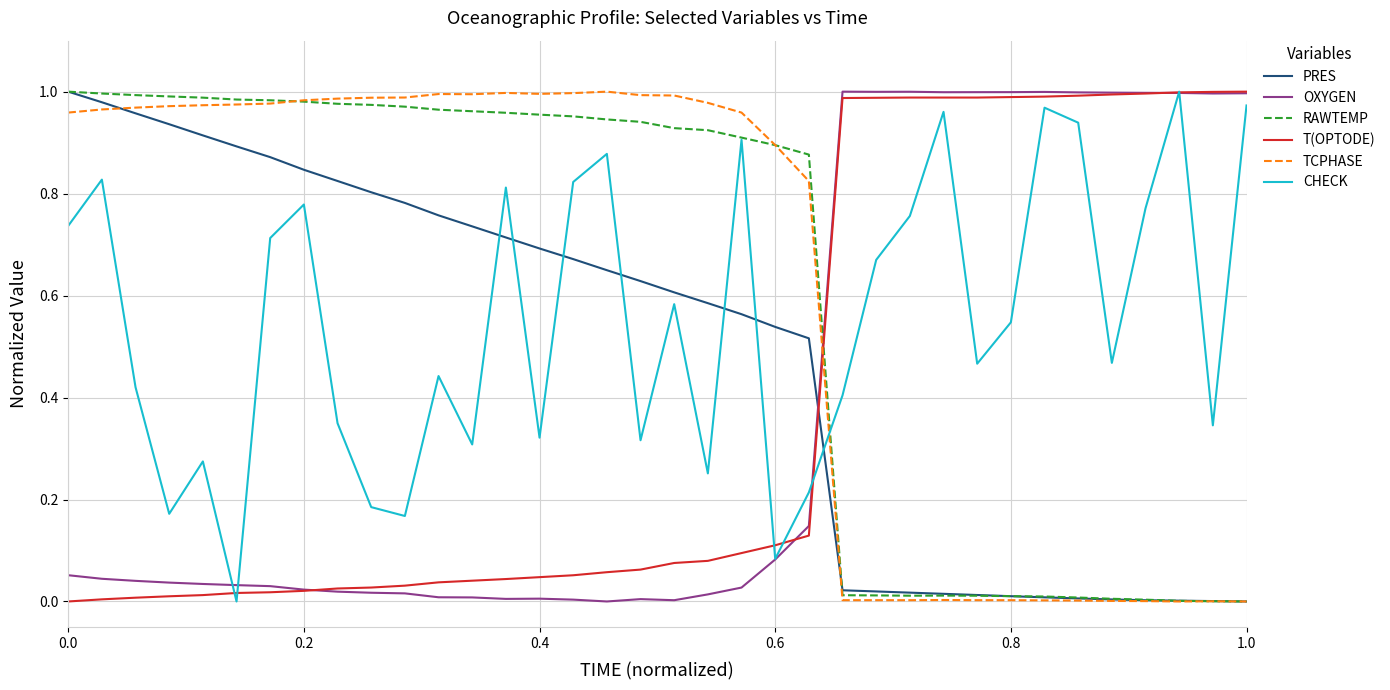

True or false: PRES and T(OPTODE) intersect in this chart.

True